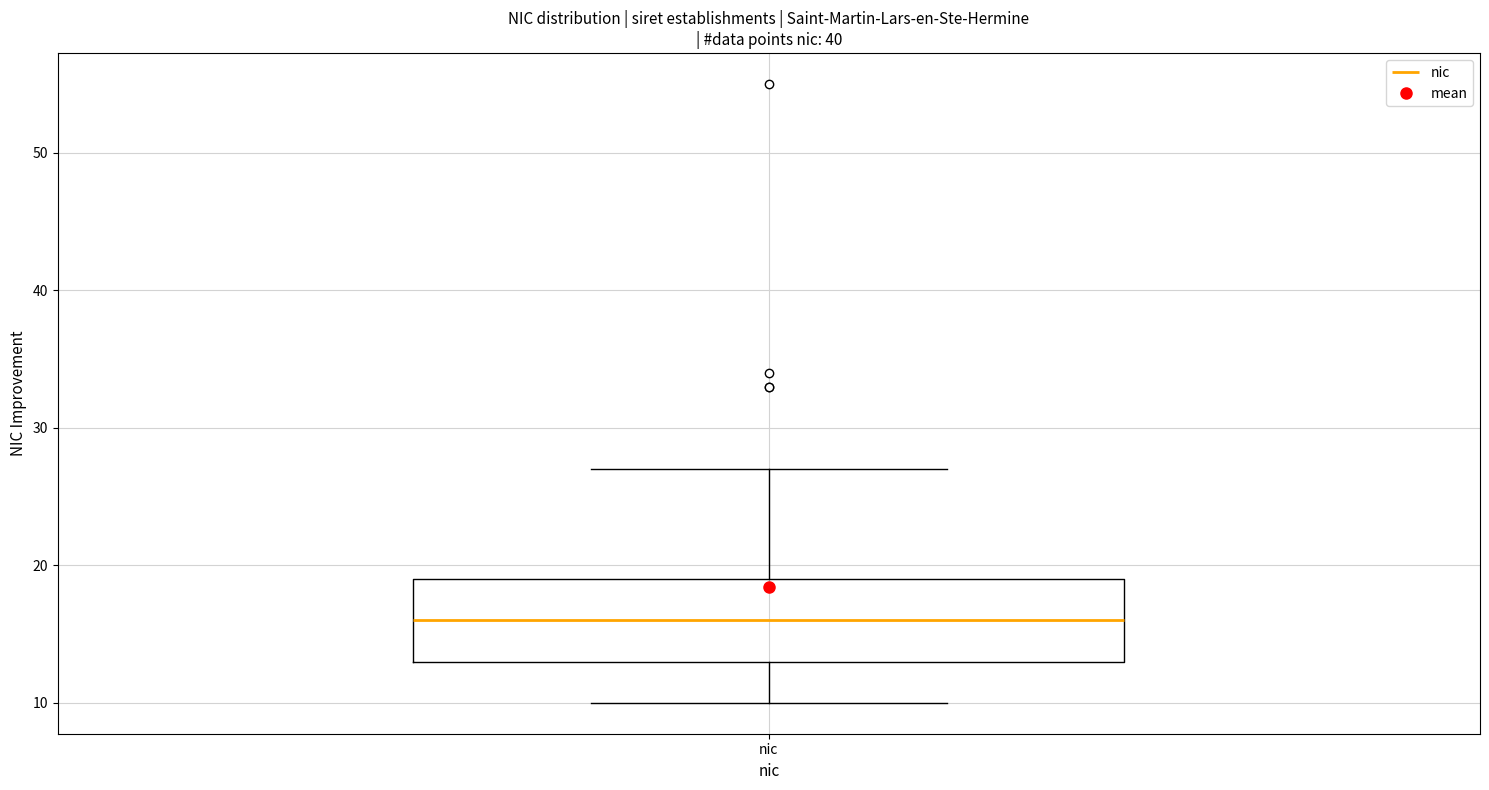

Where does the median line of the box for nic sit on the y-axis? The values are not printed on the chart, so give them approximately, as read against the axis.

16